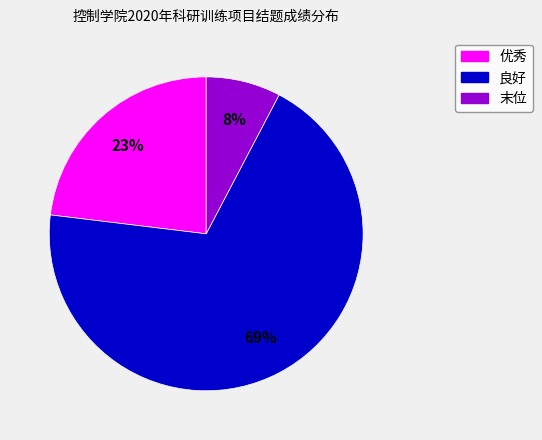

To the nearest percent, what portion does 良好 represent?

69%